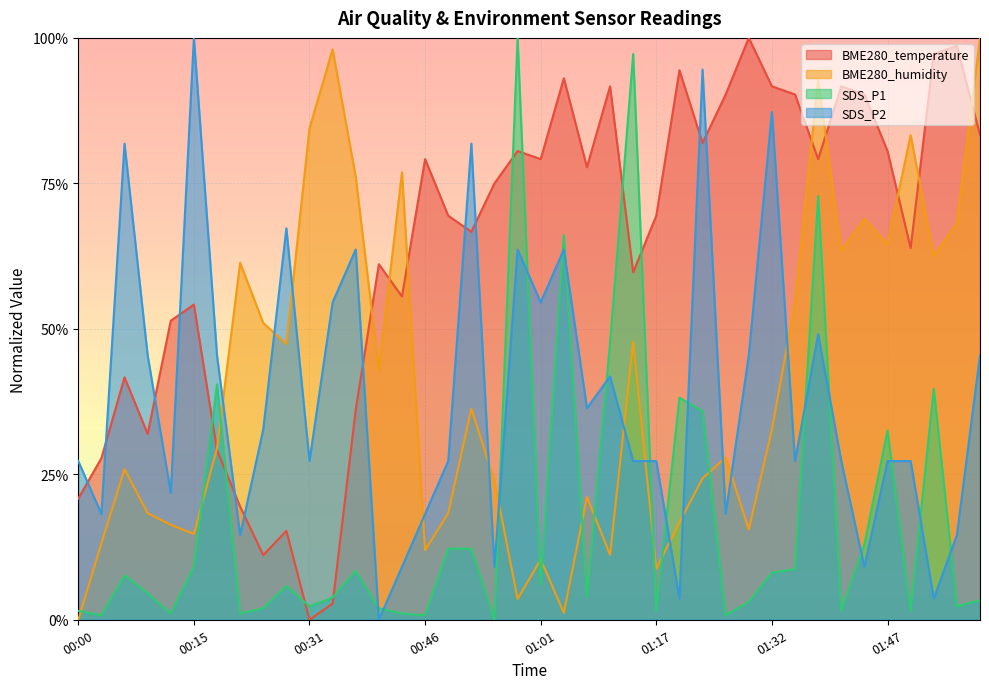

At which category is the sum across all series the highest?

01:38